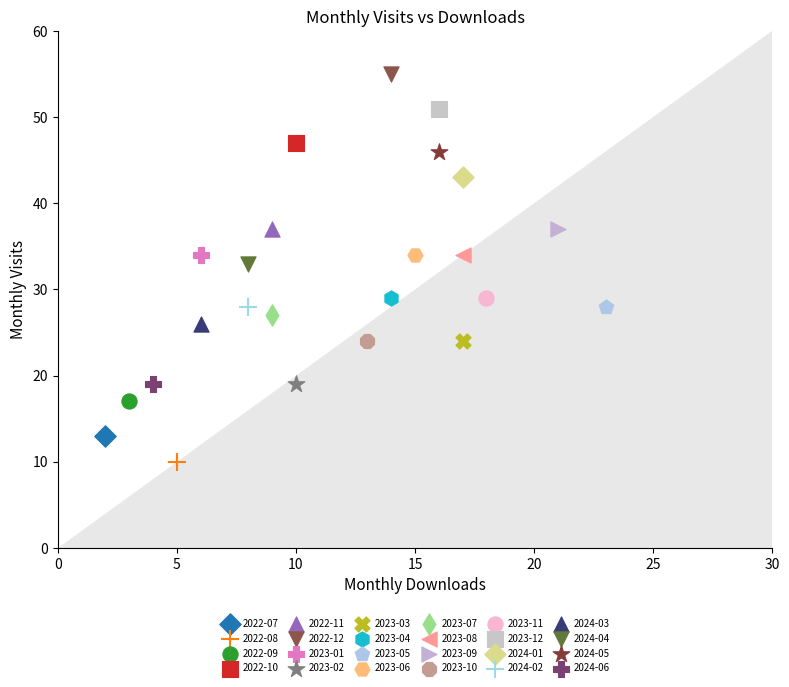

Which series reaches the minimum Y coordinate?

2022-08